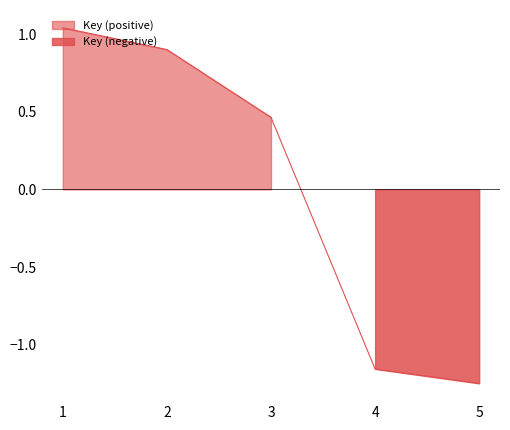

Which label corresponds to the smallest value in the chart?

5